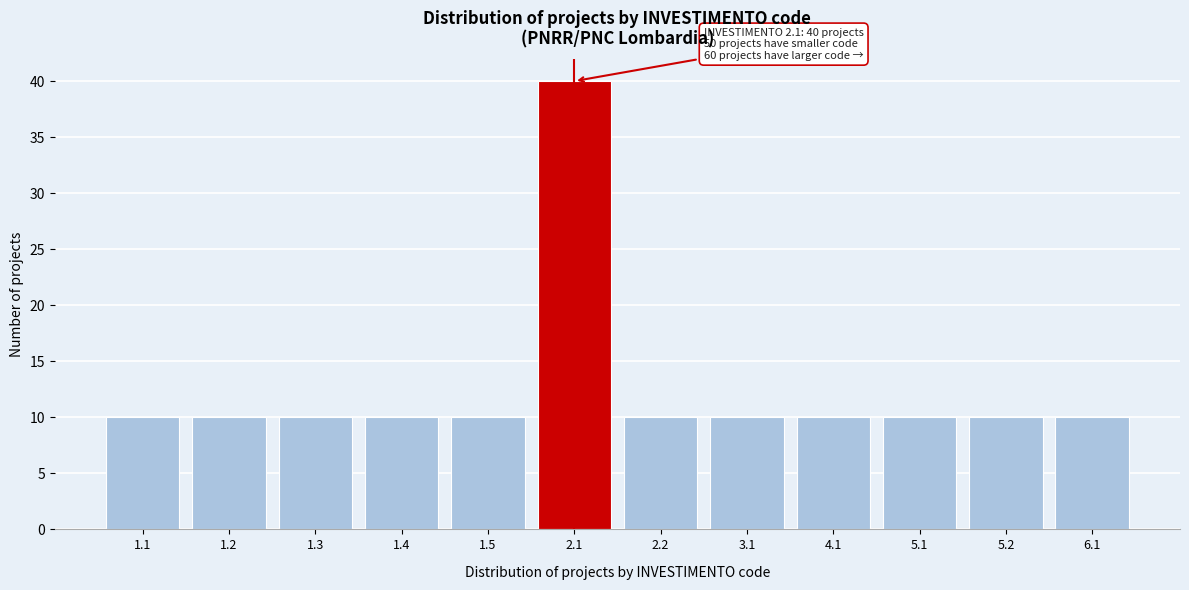

Reading right to left, transcribe all the data shown in this chart.

10	10	10	10	10	10	40	10	10	10	10	10